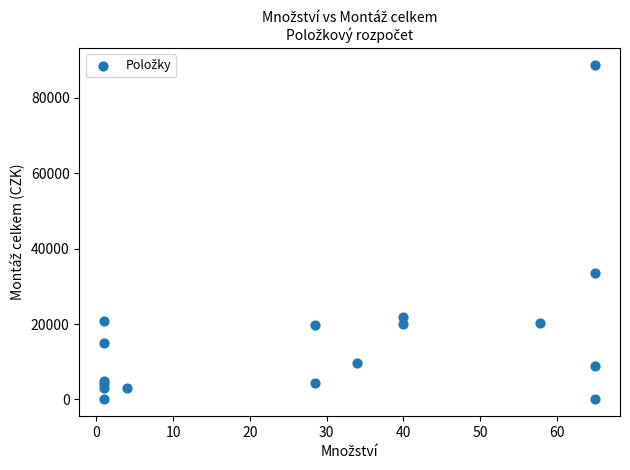

What Y value in the scatter plot is closest to 44362?

33605.0